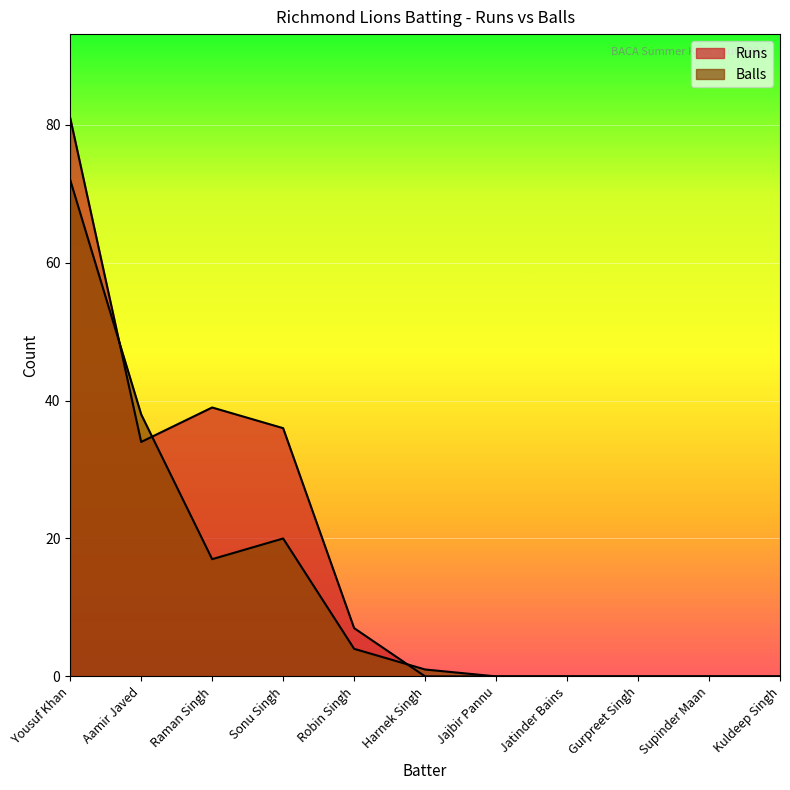

How many values in Balls are above zero?

6